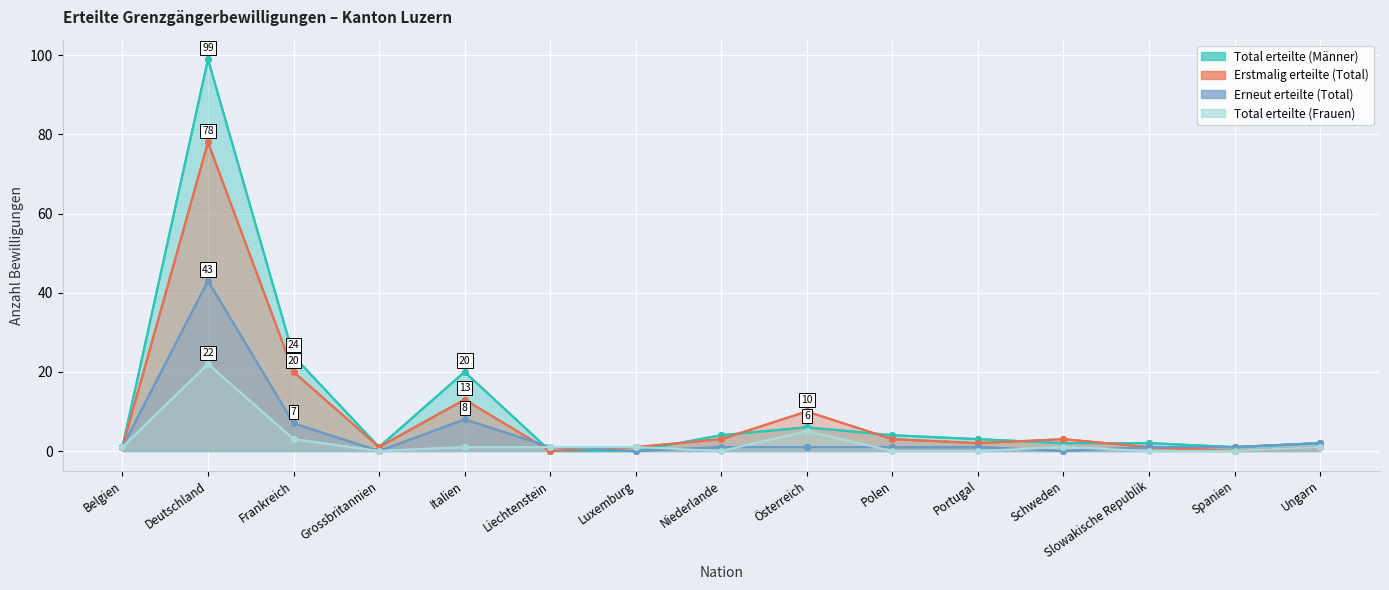

What is the greatest value displayed?

99